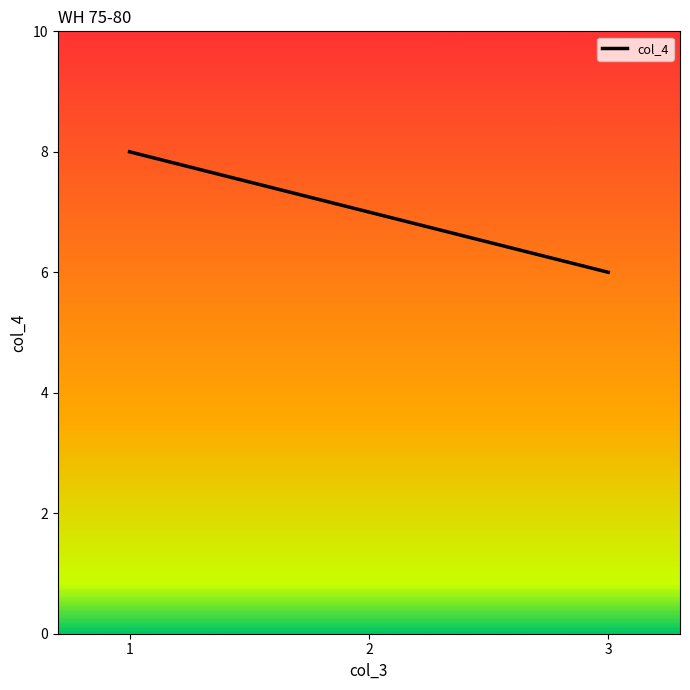

How many lines are shown in the chart?

1